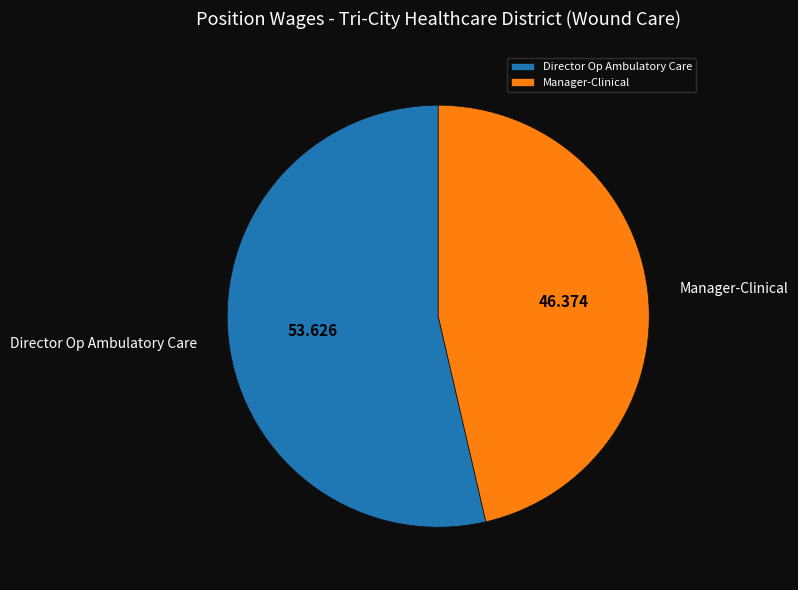

How many segments does this pie chart have?

2